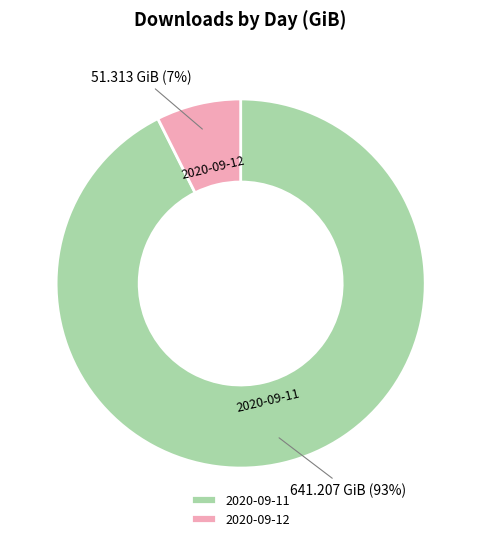

To the nearest percent, what is the average slice percentage?

50%